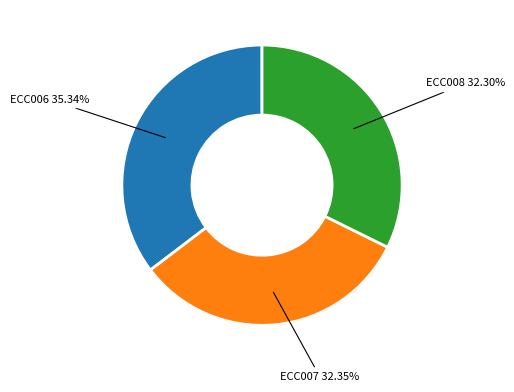

Does any single category account for the majority?

No